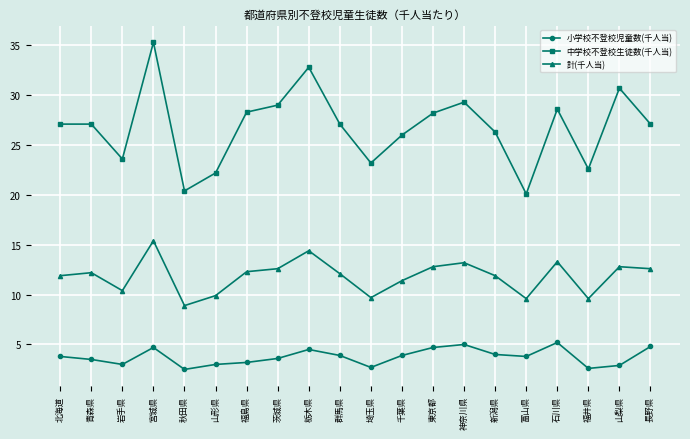

What is the maximum value for 計(千人当)?

15.4